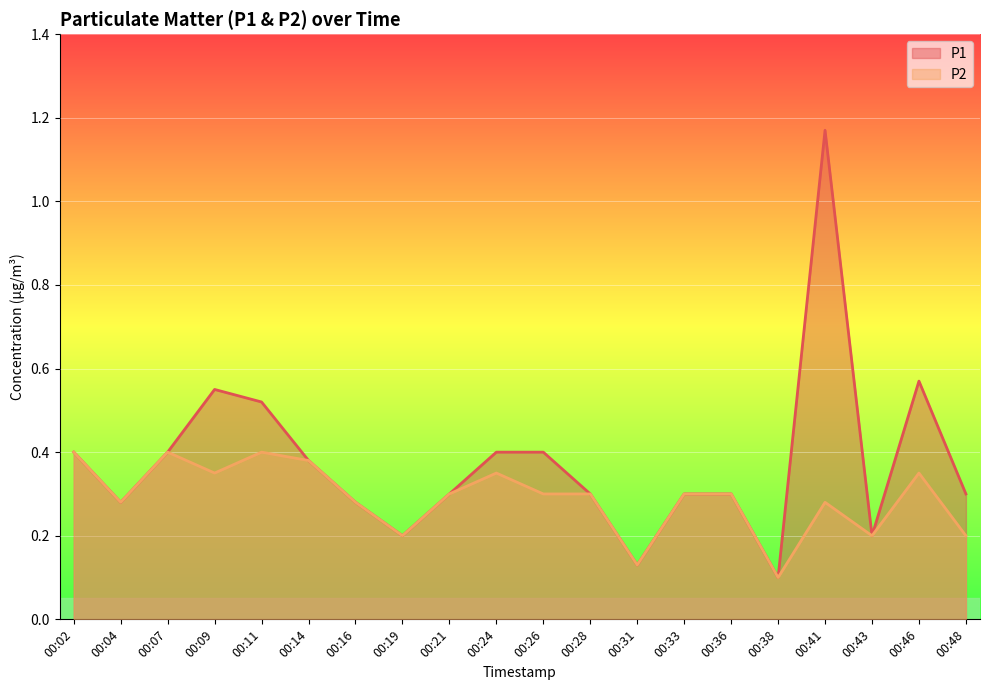

True or false: P2 has a value of 0.3 at 00:24.

True